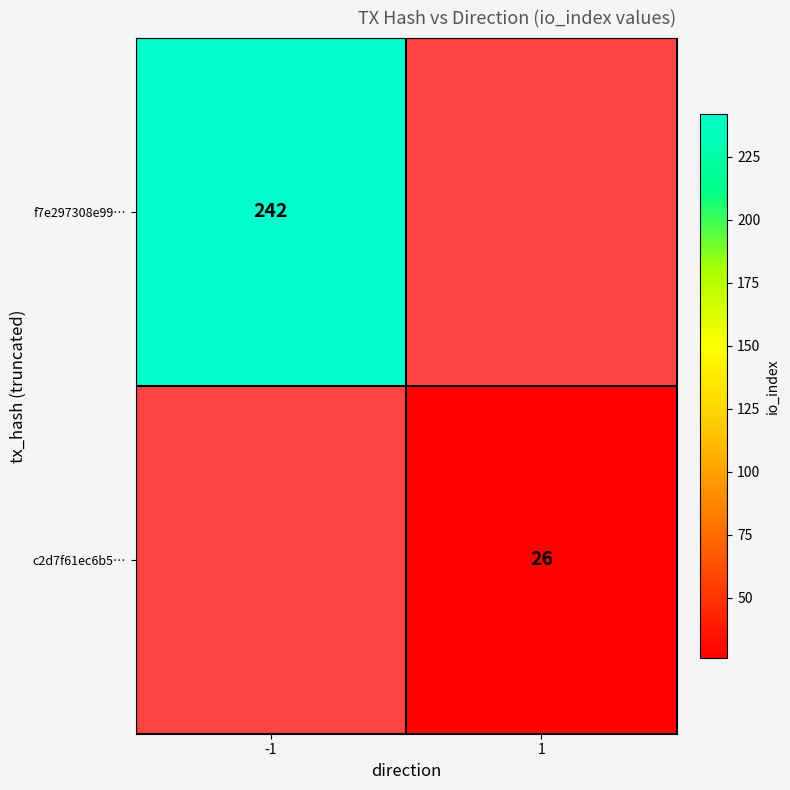

Is it true that c2d7f61ec6b5… equals 7.0 at 1?

False